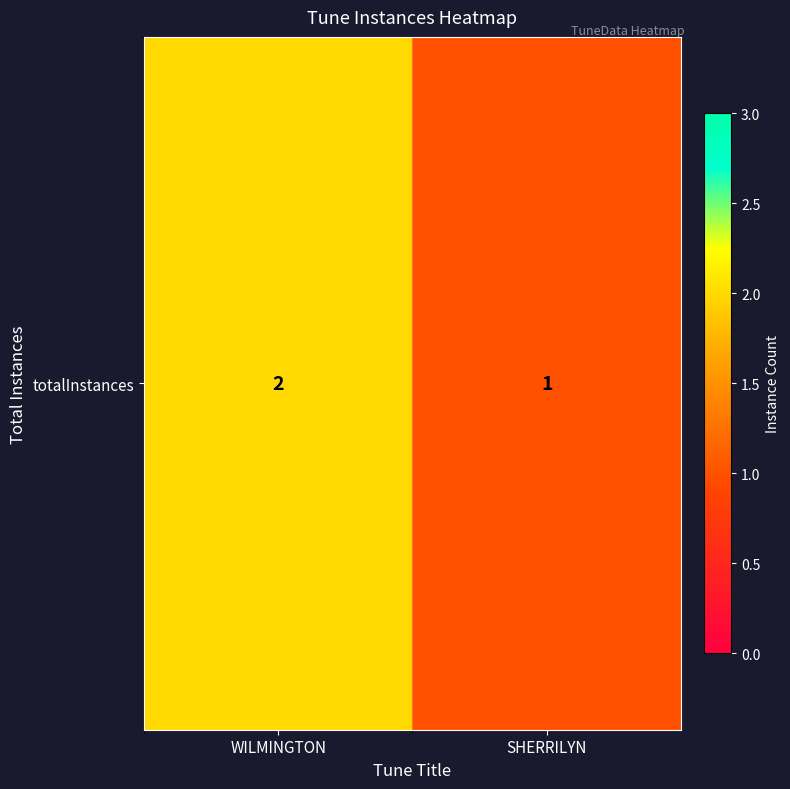

Count the values in the range 1 to 2.

2